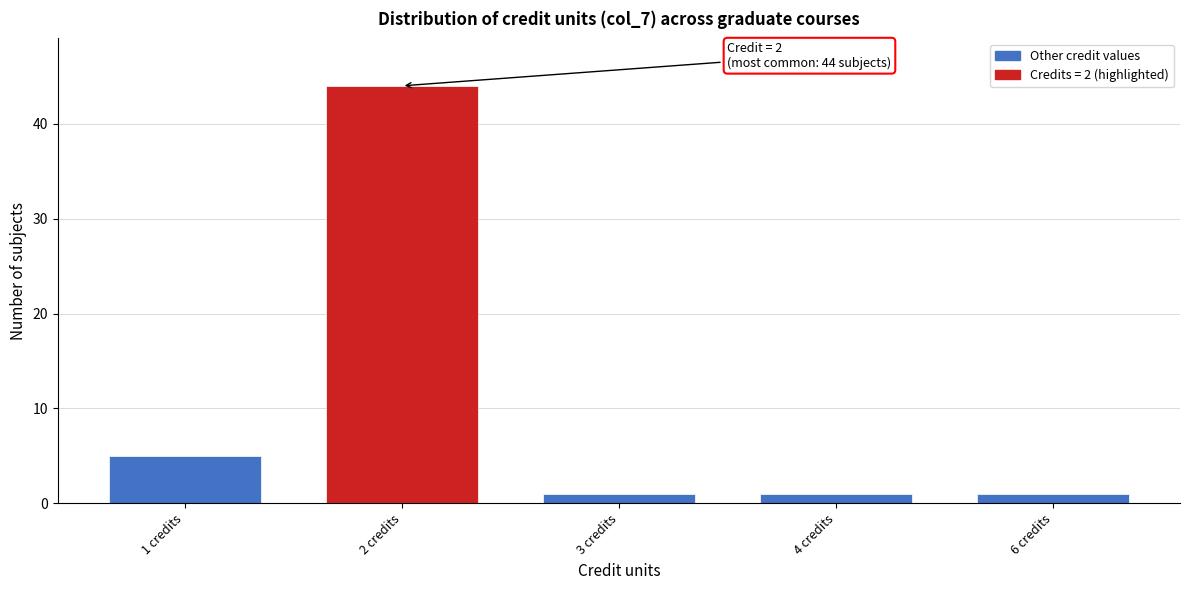

Reading left to right, transcribe all the data shown in this chart.

1 credits=5	2 credits=44	3 credits=1	4 credits=1	6 credits=1